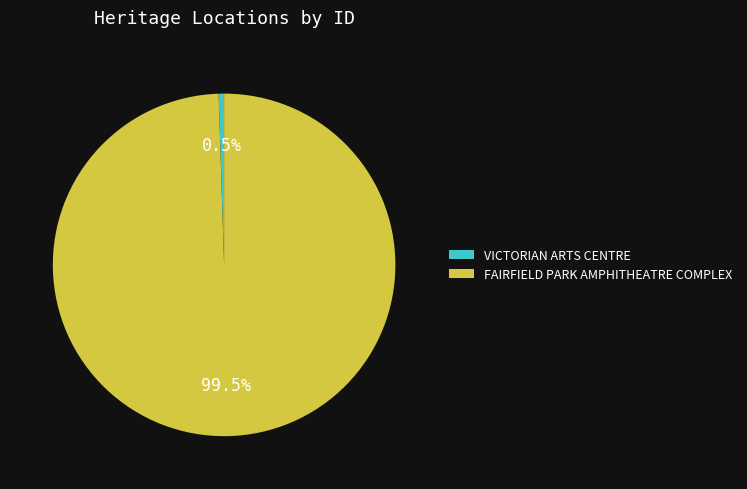

To the nearest percent, what is the average slice percentage?

50%